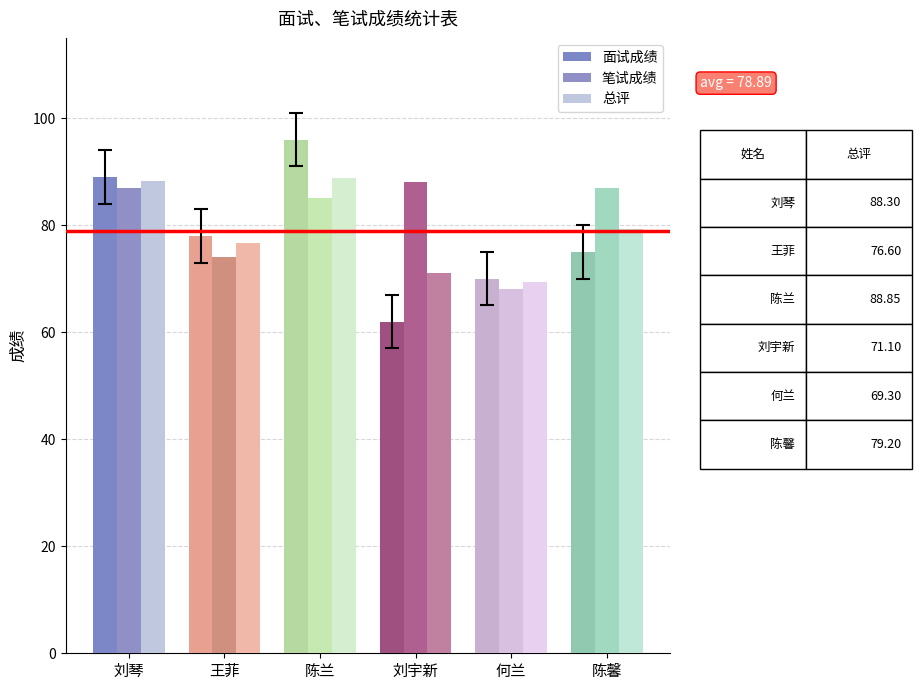

At 刘琴, list the series in order from smallest to largest.

笔试成绩, 总评, 面试成绩